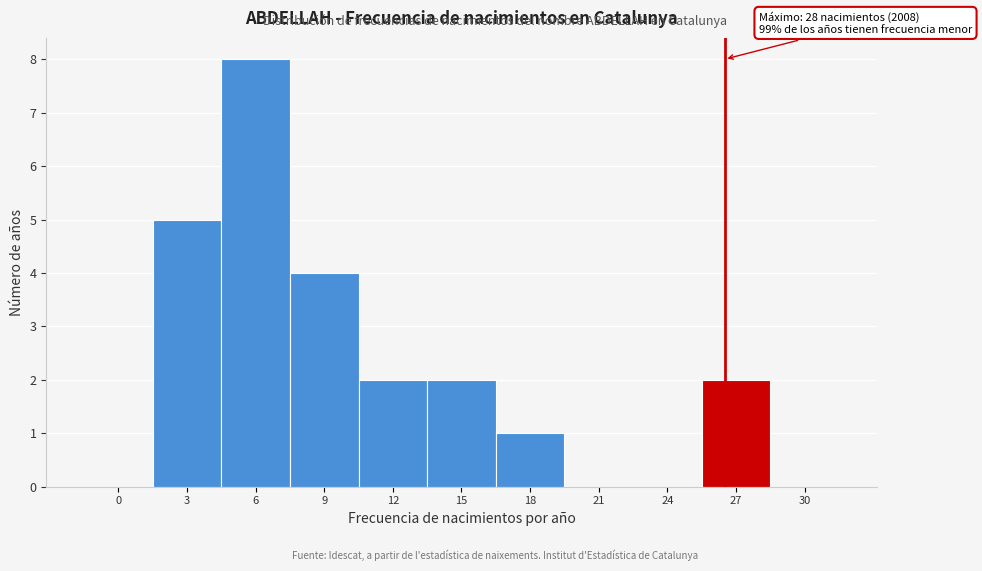

Reading left to right, transcribe all the data shown in this chart.

0=0	3=5	6=8	9=4	12=2	15=2	18=1	21=0	24=0	27=2	30=0